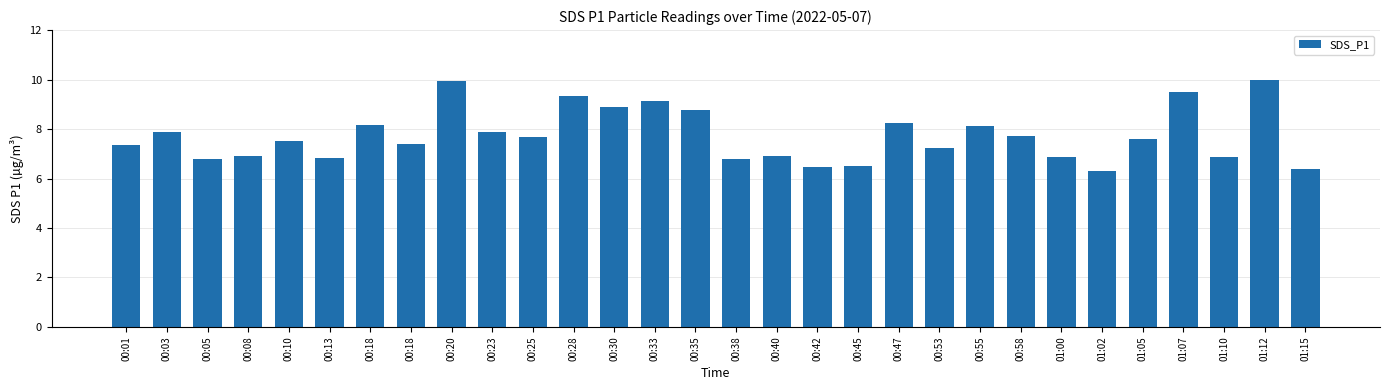

What is the ratio of the value at 00:25 to the value at 00:08?

1.1